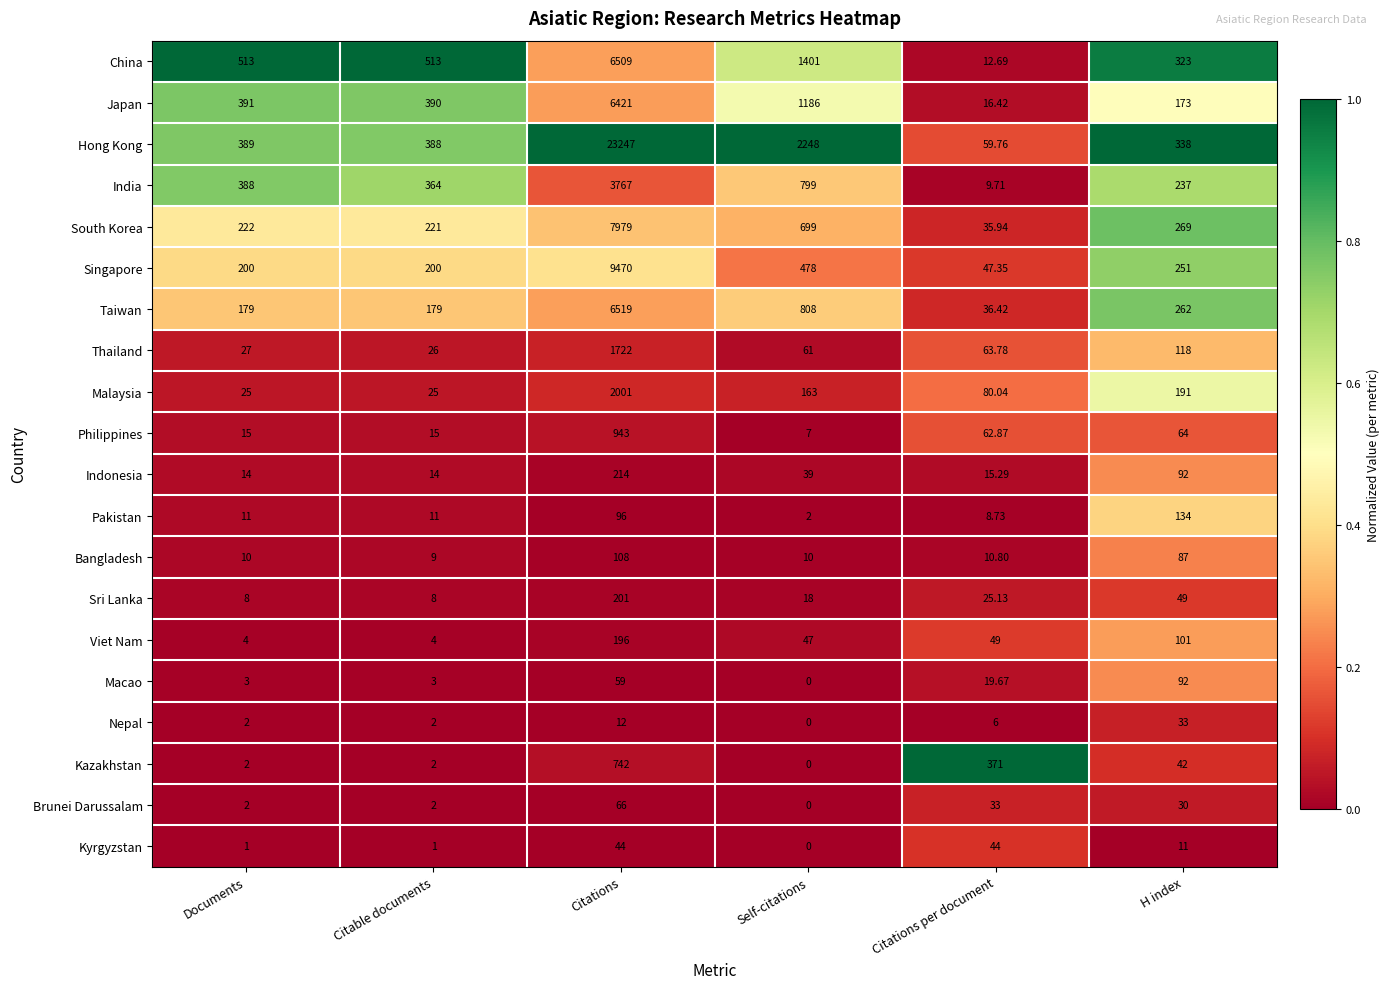

Where does the Malaysia series first go above 163?

Citations